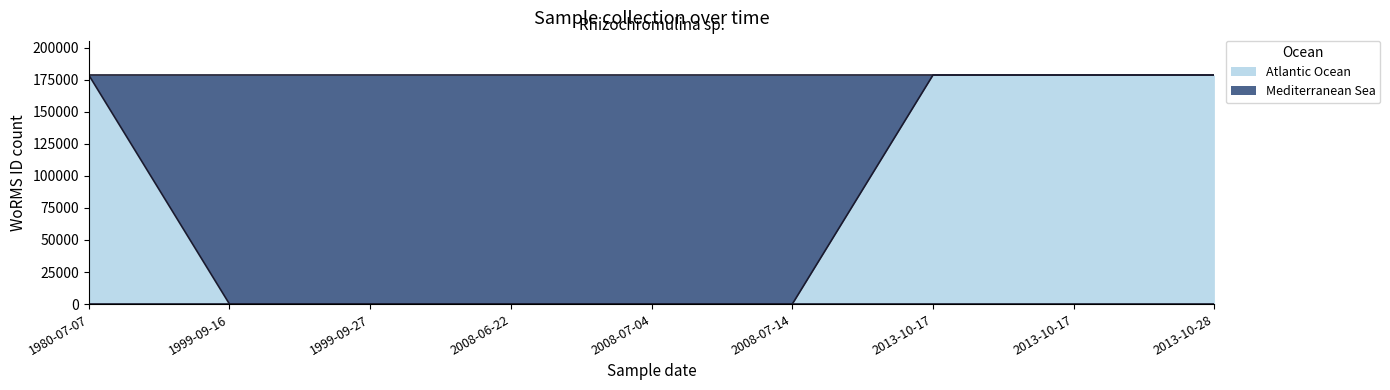

Rank the categories by value from lowest to highest.

1999-09-16, 1999-09-27, 2008-06-22, 2008-07-04, 2008-07-14, 1980-07-07, 2013-10-17, 2013-10-17, 2013-10-28